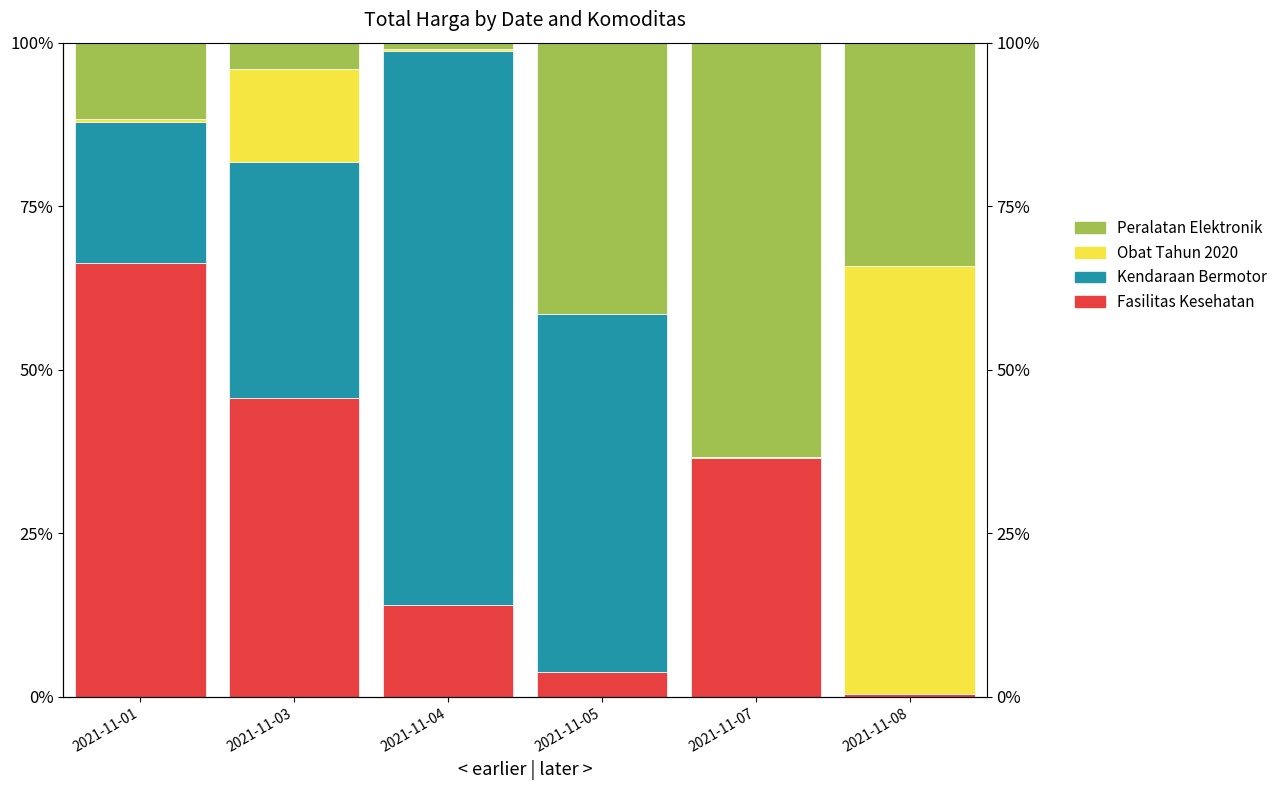

Between 2021-11-03 and 2021-11-04, which is larger?

2021-11-03